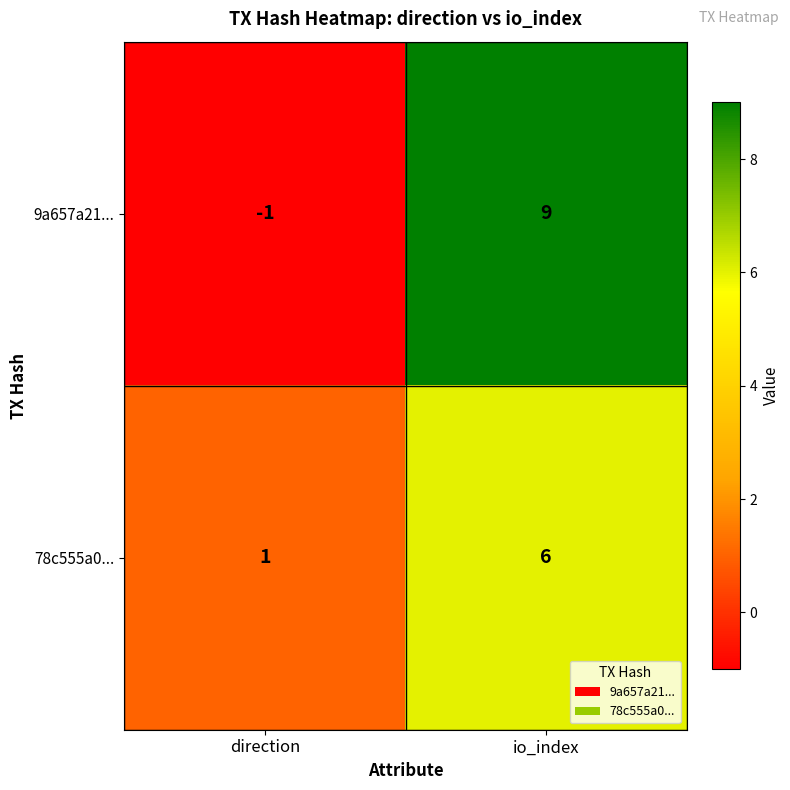

Rank the series at direction from highest to lowest value.

78c555a0..., 9a657a21...